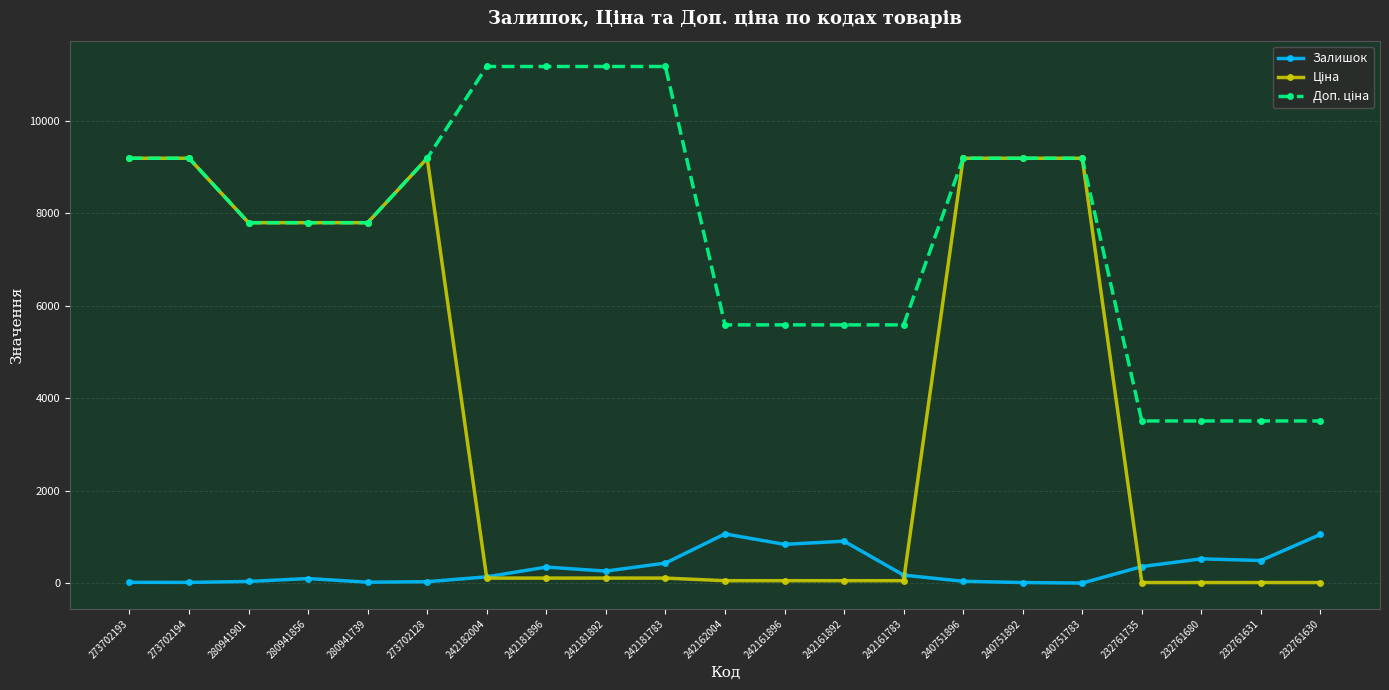

At how many categories does at least one series exceed 4813?

17